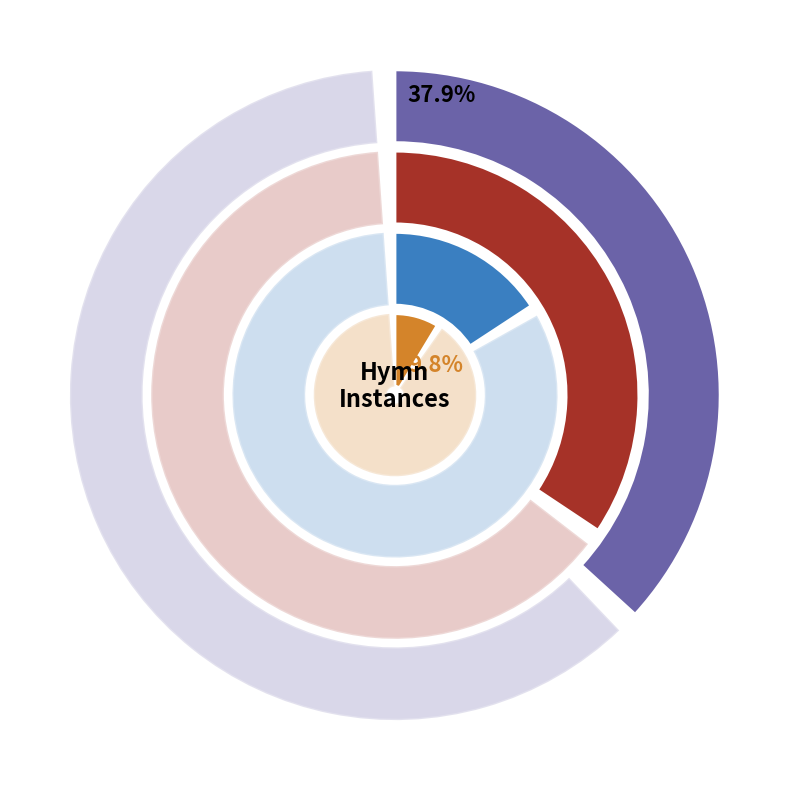

Is it true that Prayer is the soul's sincere desire is 30% of the pie?

True